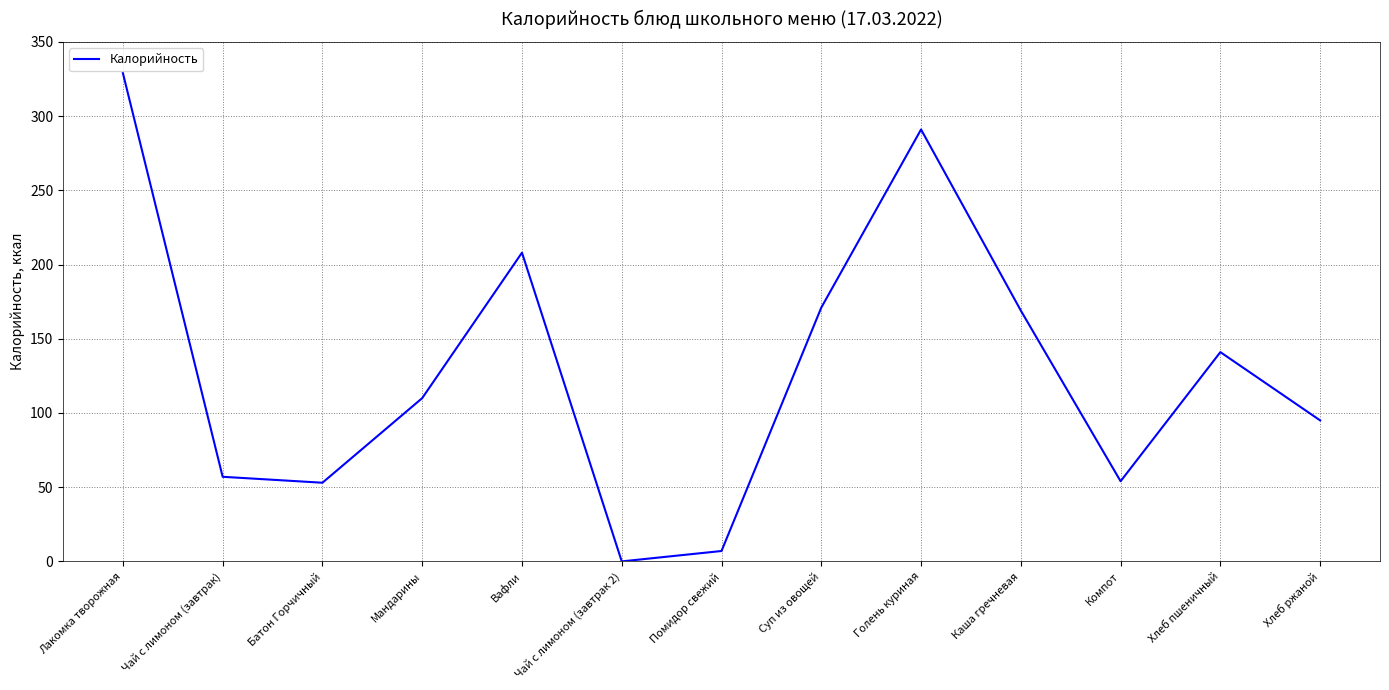

What is the difference between the maximum and minimum values?

329